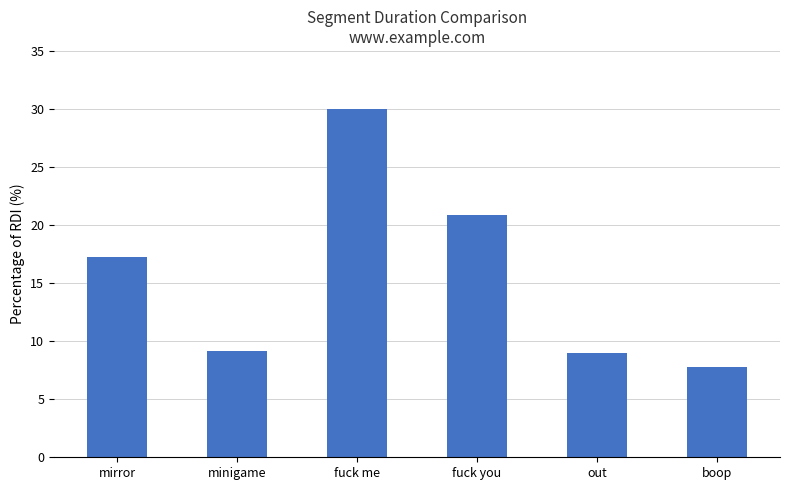

Count the number of categories in the chart.

6